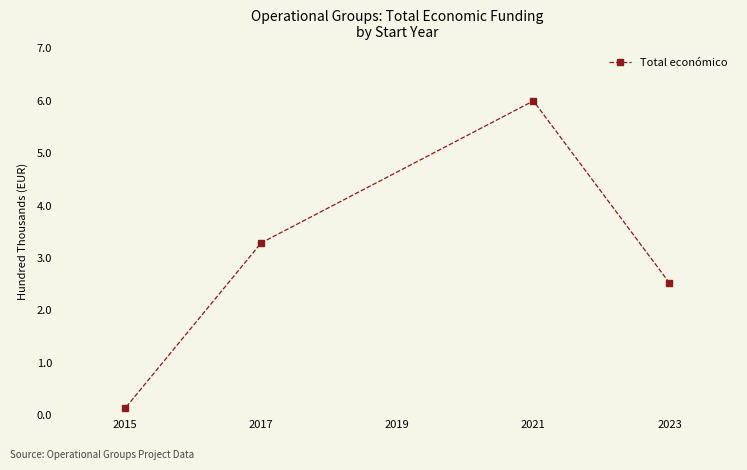

List the labels in order of value, largest first.

2021, 2017, 2023, 2015